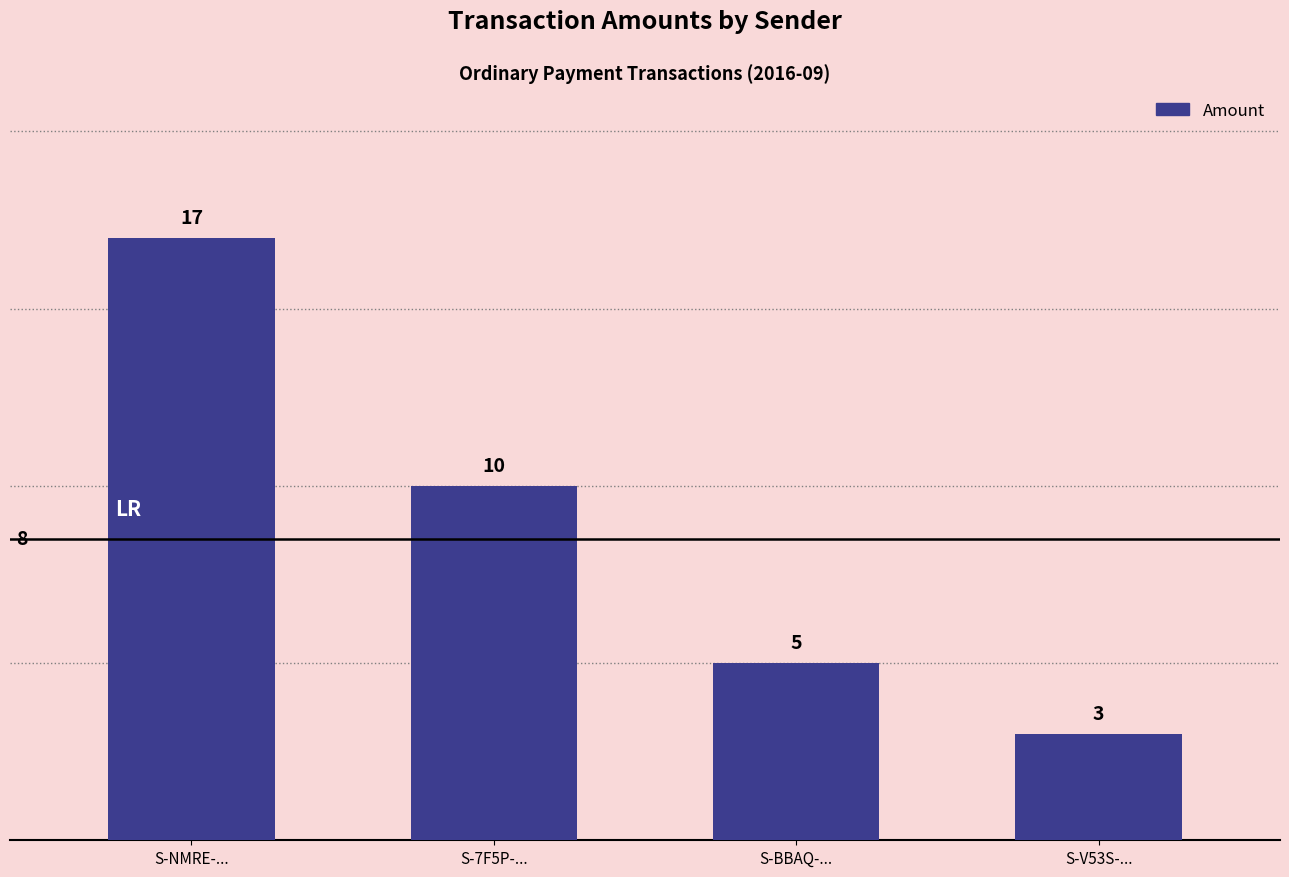

List the labels in order of value, largest first.

S-NMRE-..., S-7F5P-..., S-BBAQ-..., S-V53S-...